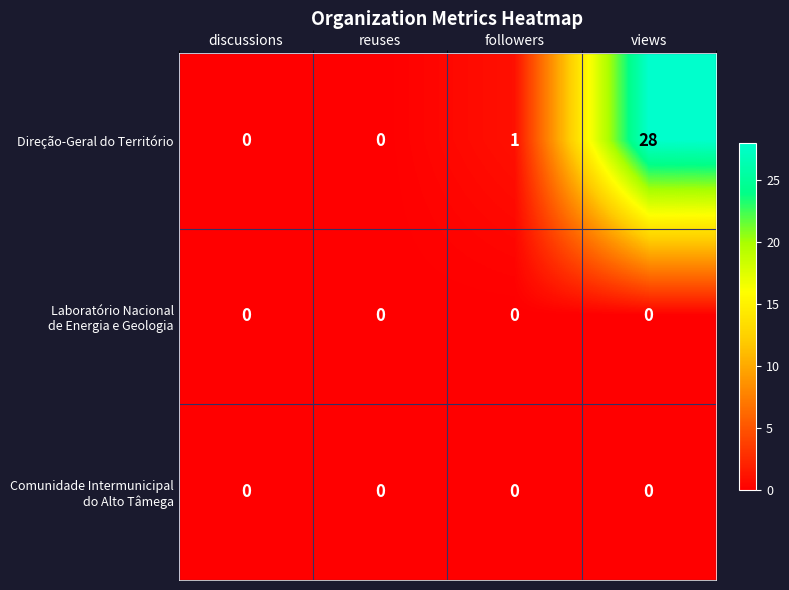

What is the sum of all Direção-Geral do Território values?

29